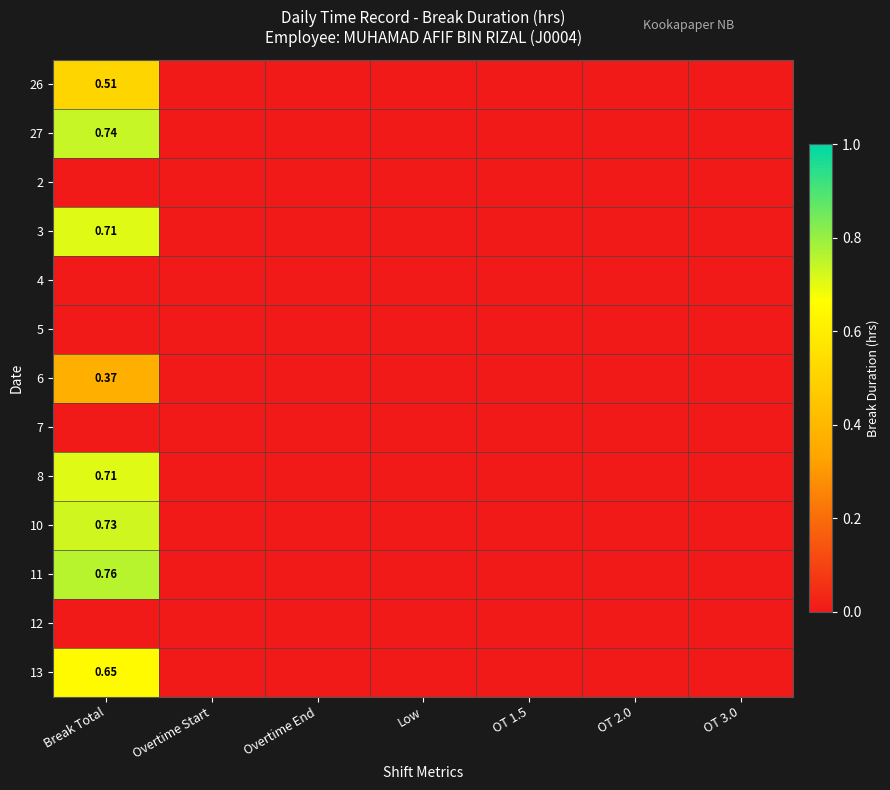

At how many categories does at least one series exceed 0?

1